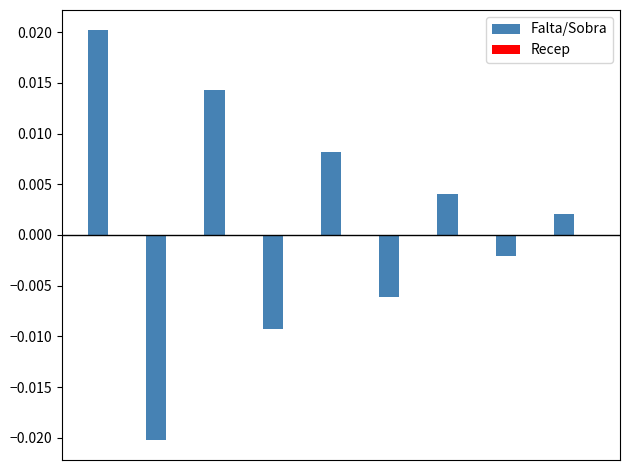

Are the bars horizontal?

No